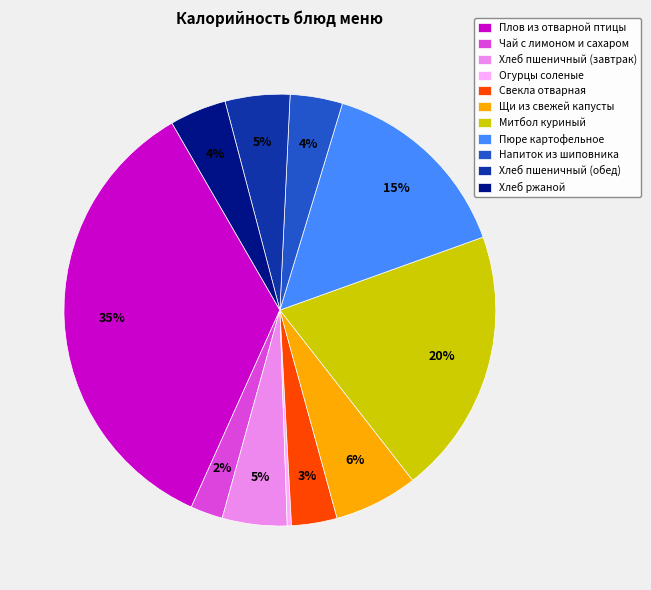

Count the number of slices in the pie.

11